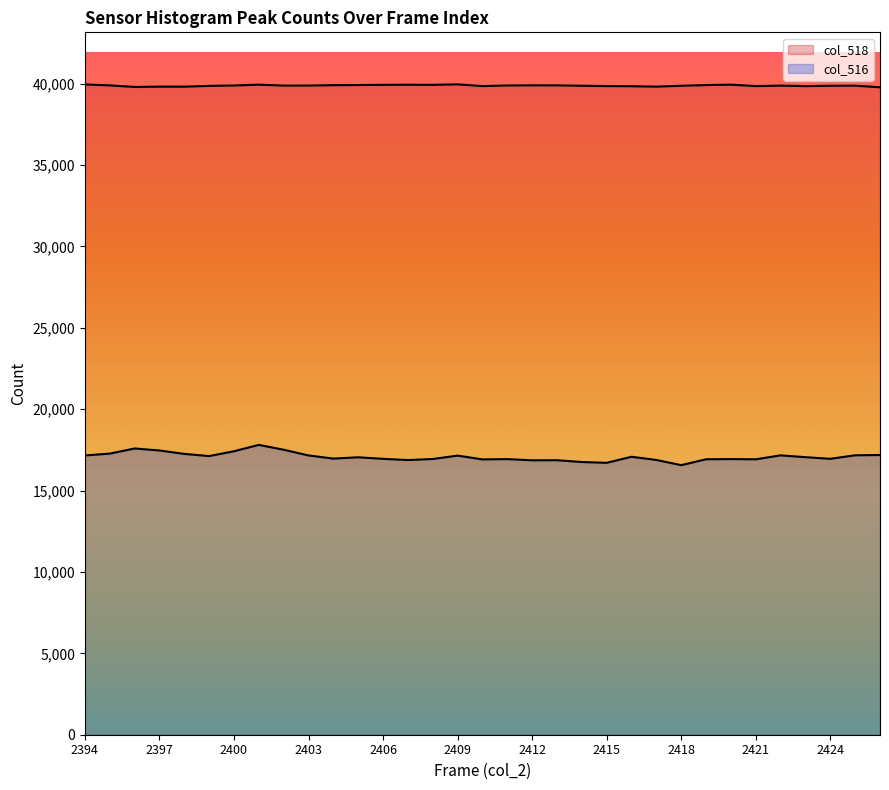

Does the chart have visible grid lines?

No